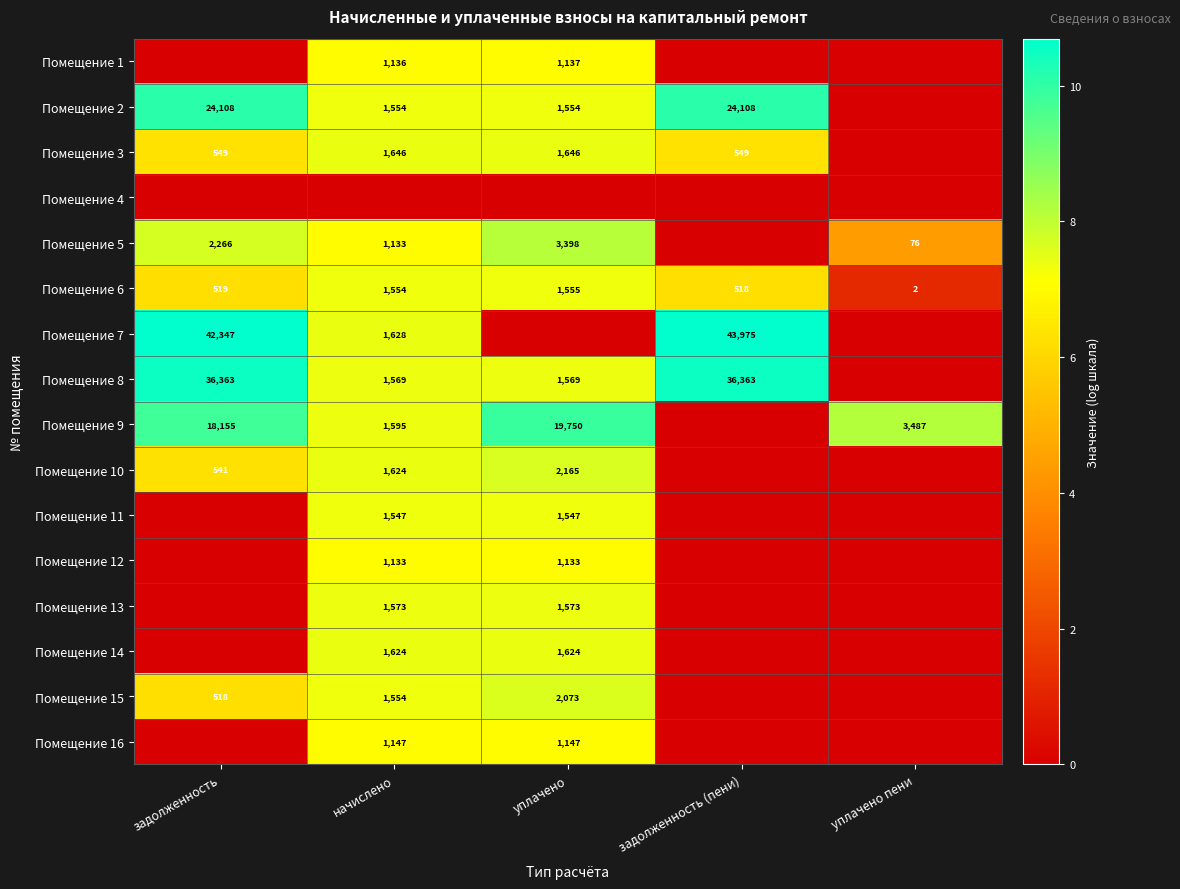

Where is Помещение 6 nearest to the value 778?

задолженность